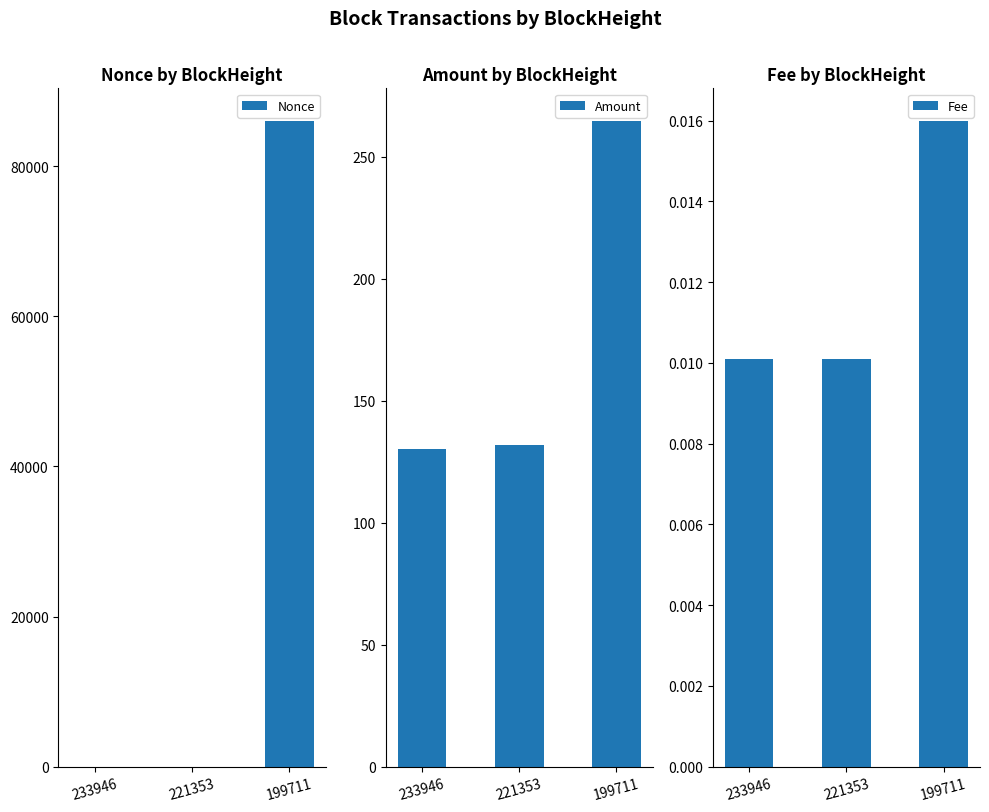

At which category does the chart reach its minimum across all series?

221353